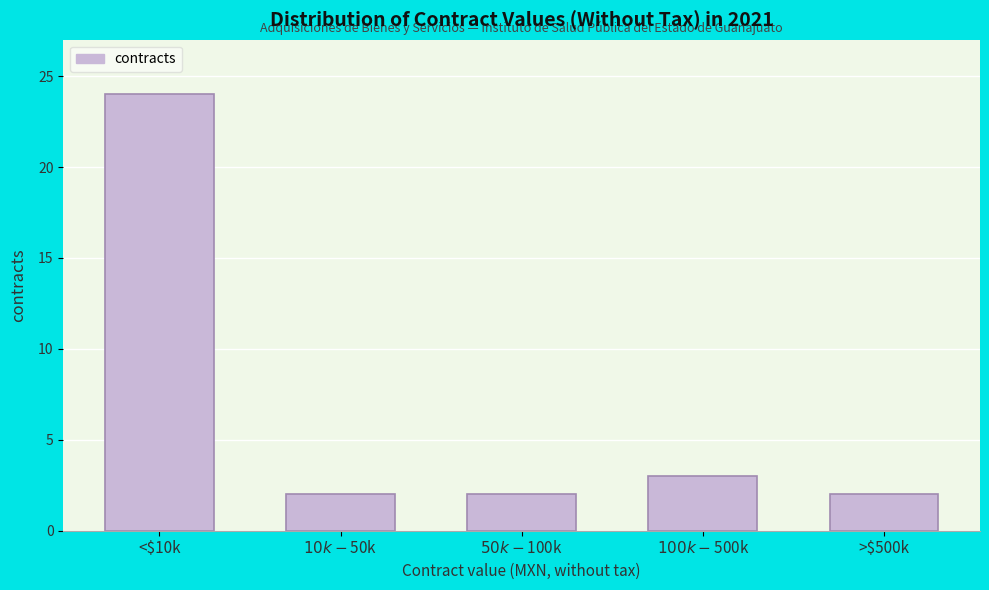

Reading left to right, extract all data points from this chart.

24	2	2	3	2